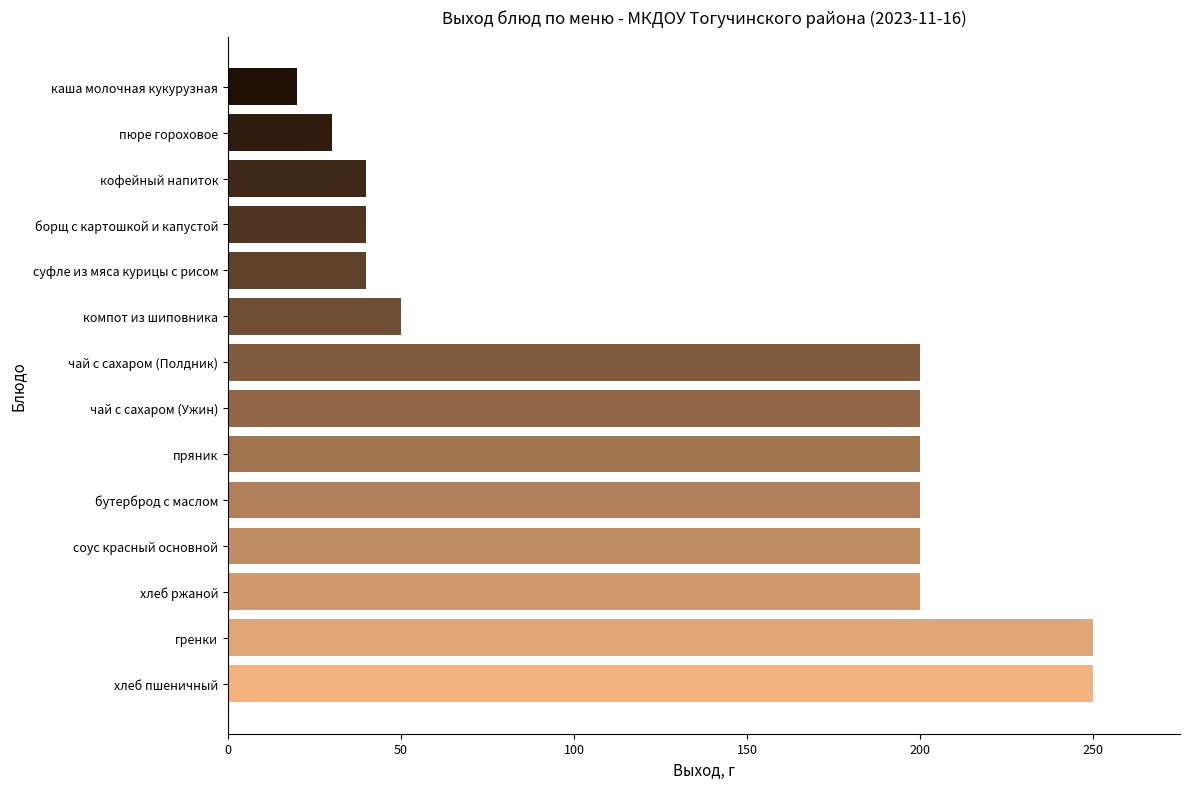

What is the sum of all values?

1920